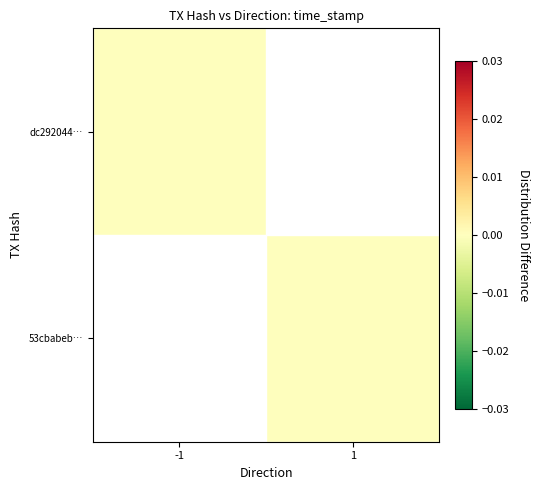

Count the number of data series in this chart.

2